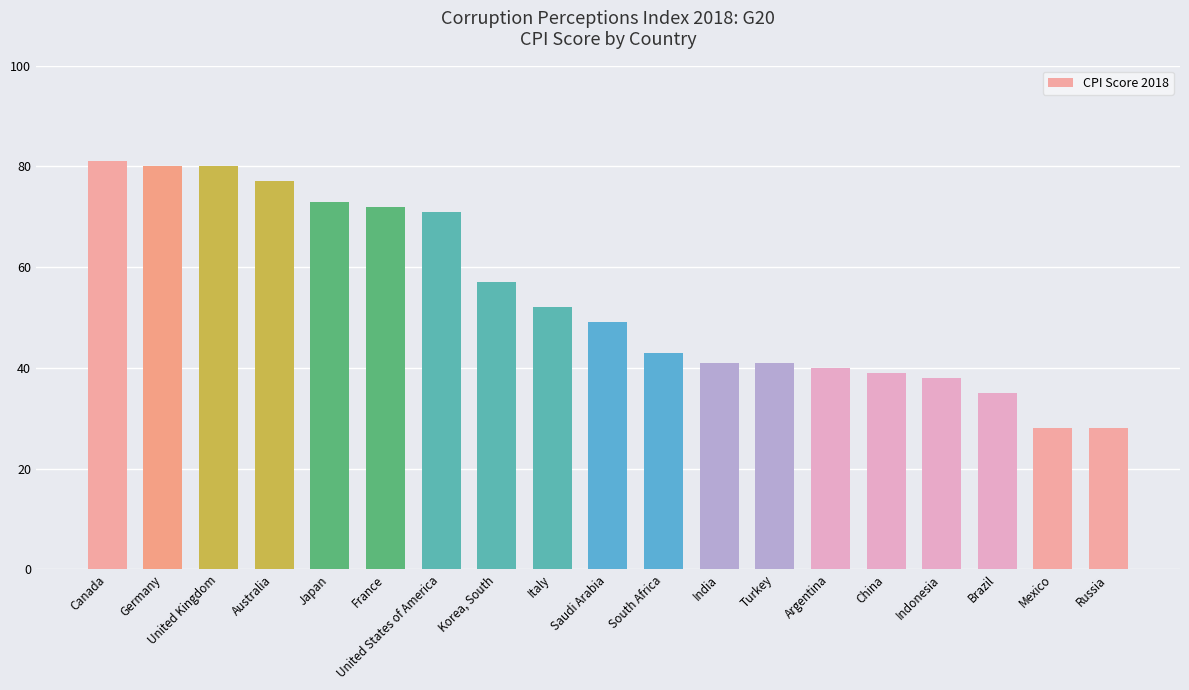

What is the smallest value displayed?

28